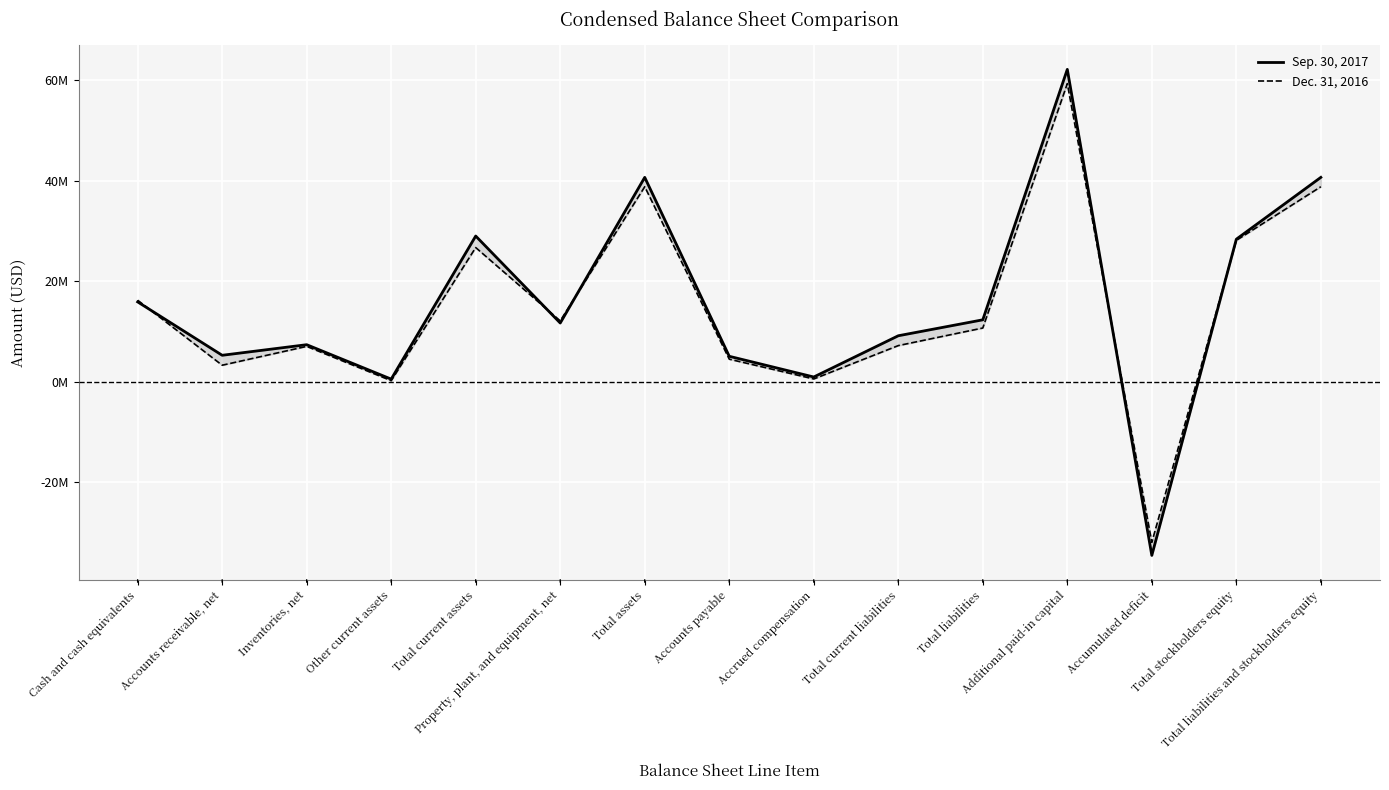

What is the sum of all Sep. 30, 2017 values?

234195417